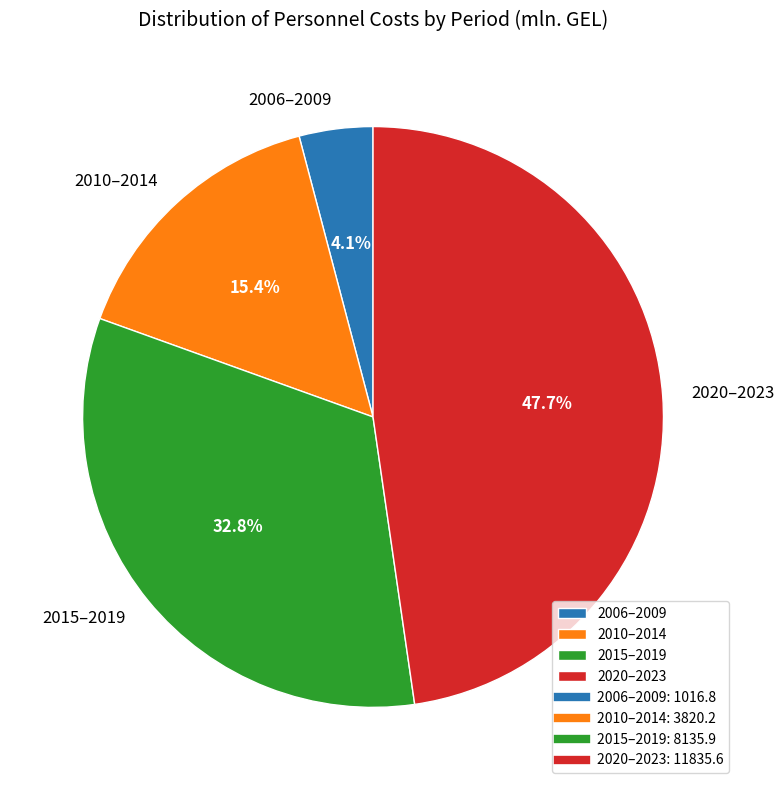

How many segments does this pie chart have?

4